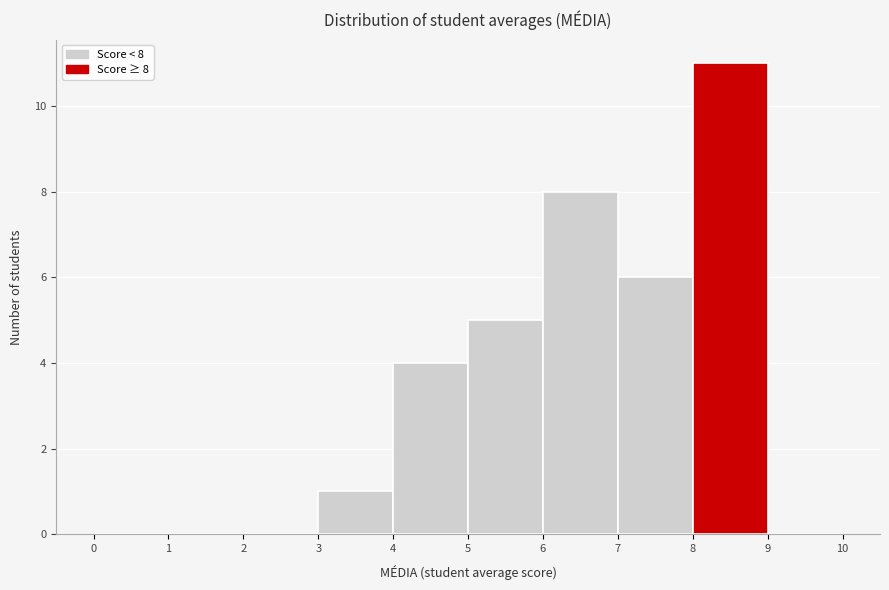

Which range on the x-axis has the tallest bar?

8 to 9